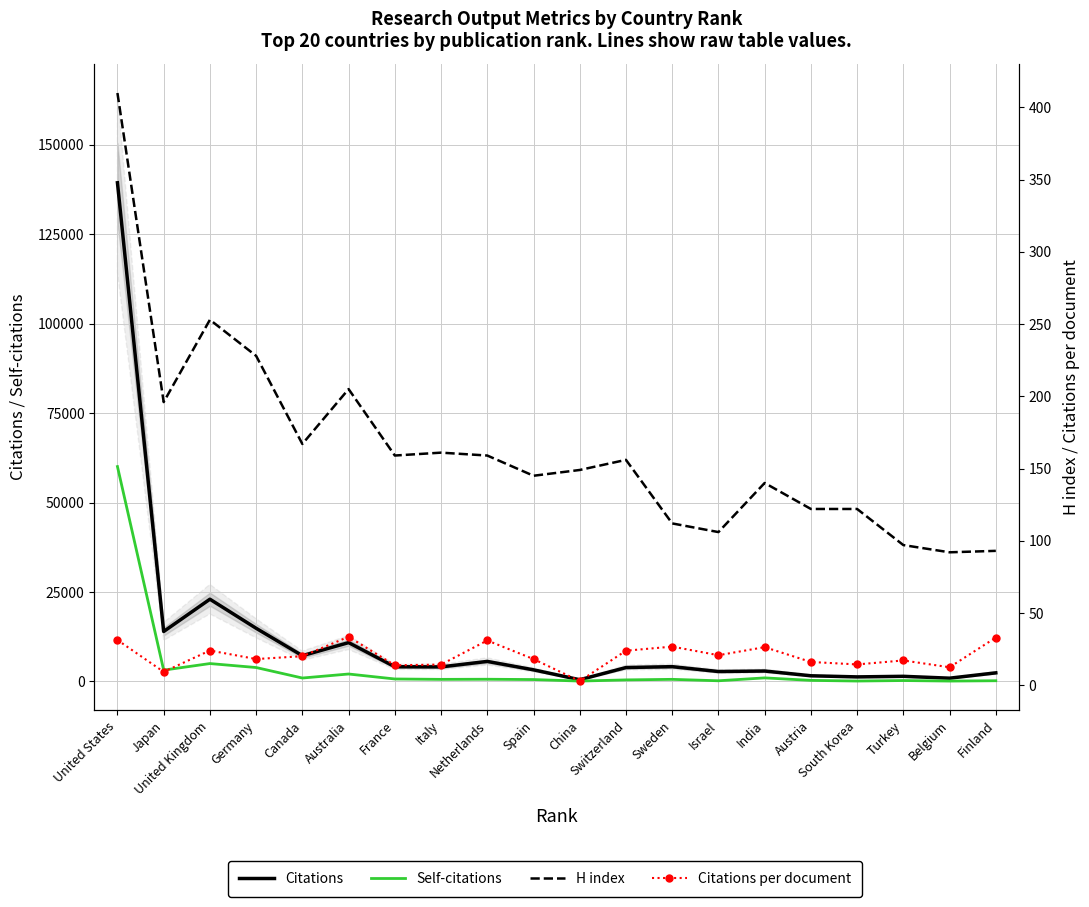

What value does the Self-citations series have at United Kingdom?

5005.0